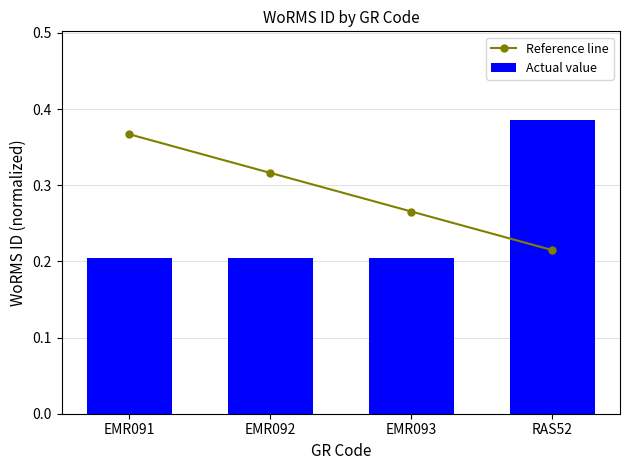

What are all the series names shown in the legend?

Reference line, Actual value